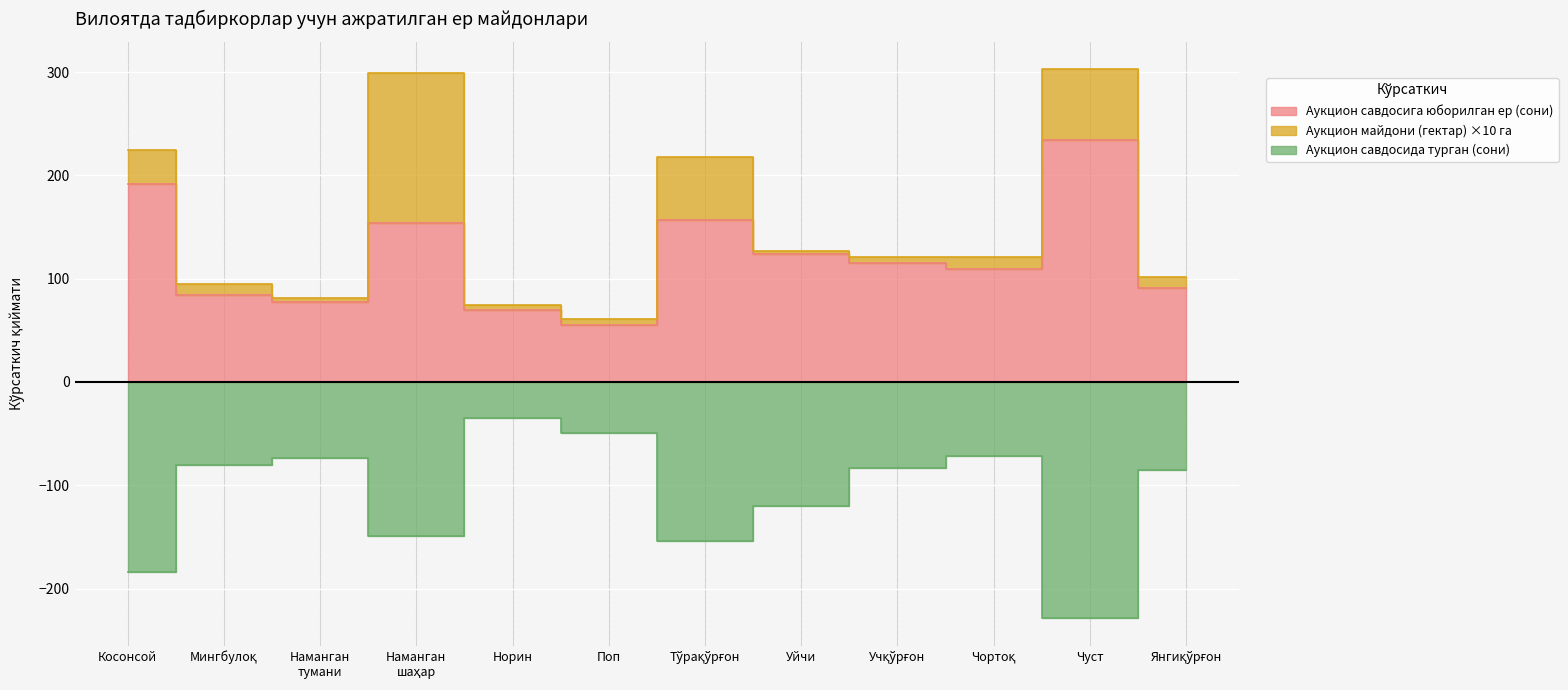

How many interior local valleys does the Аукцион савдосига юборилган ер (сони) series have?

3